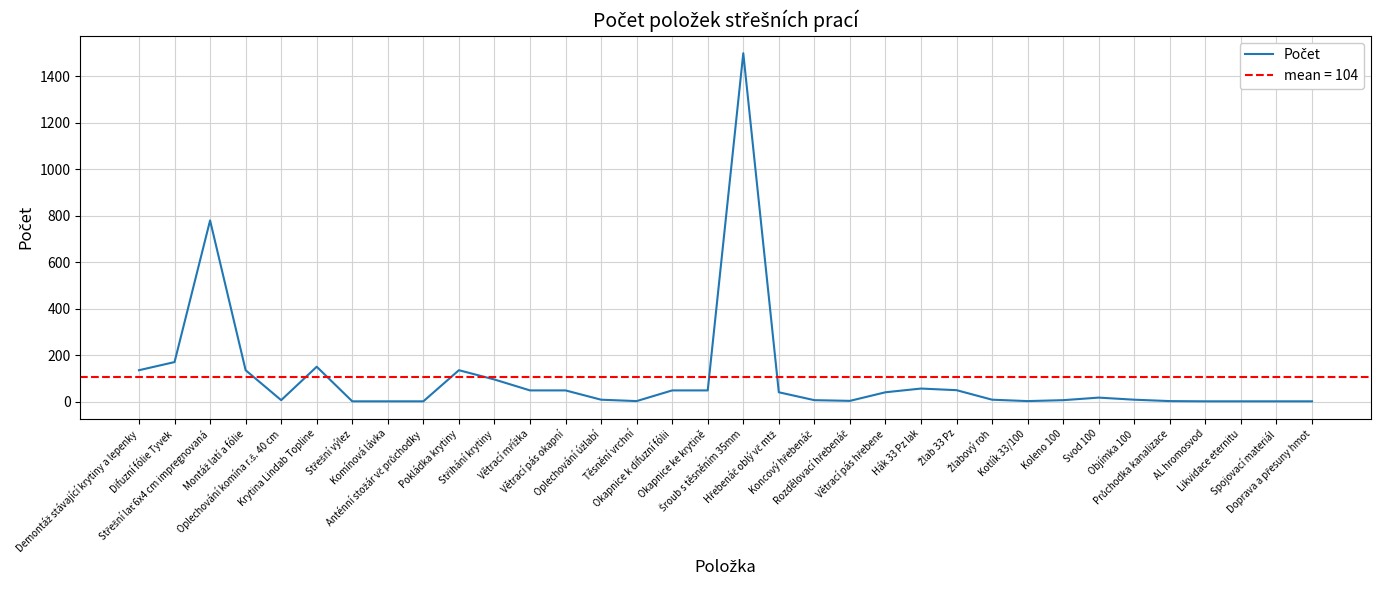

Where does the data first go above 17?

Demontáž stávající krytiny a lepenky